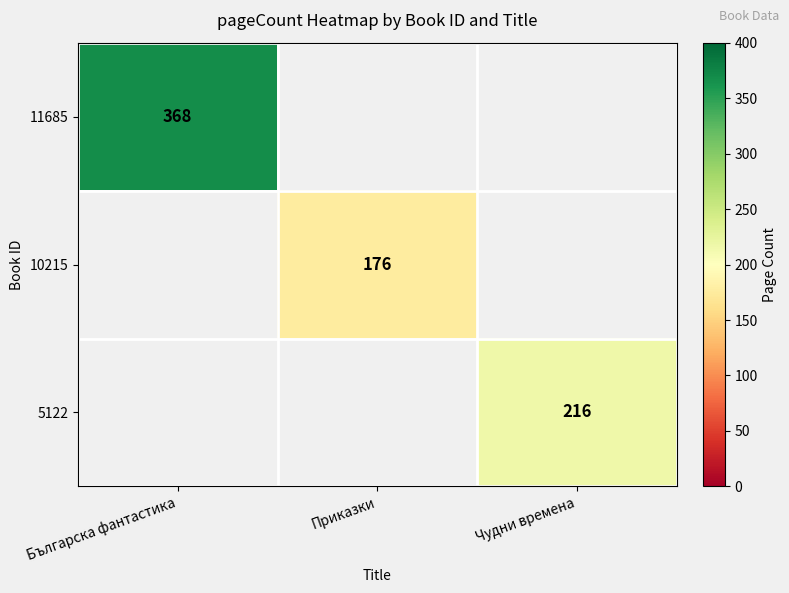

The 11685 series shows 368 at Българска фантастика. True or false?

True